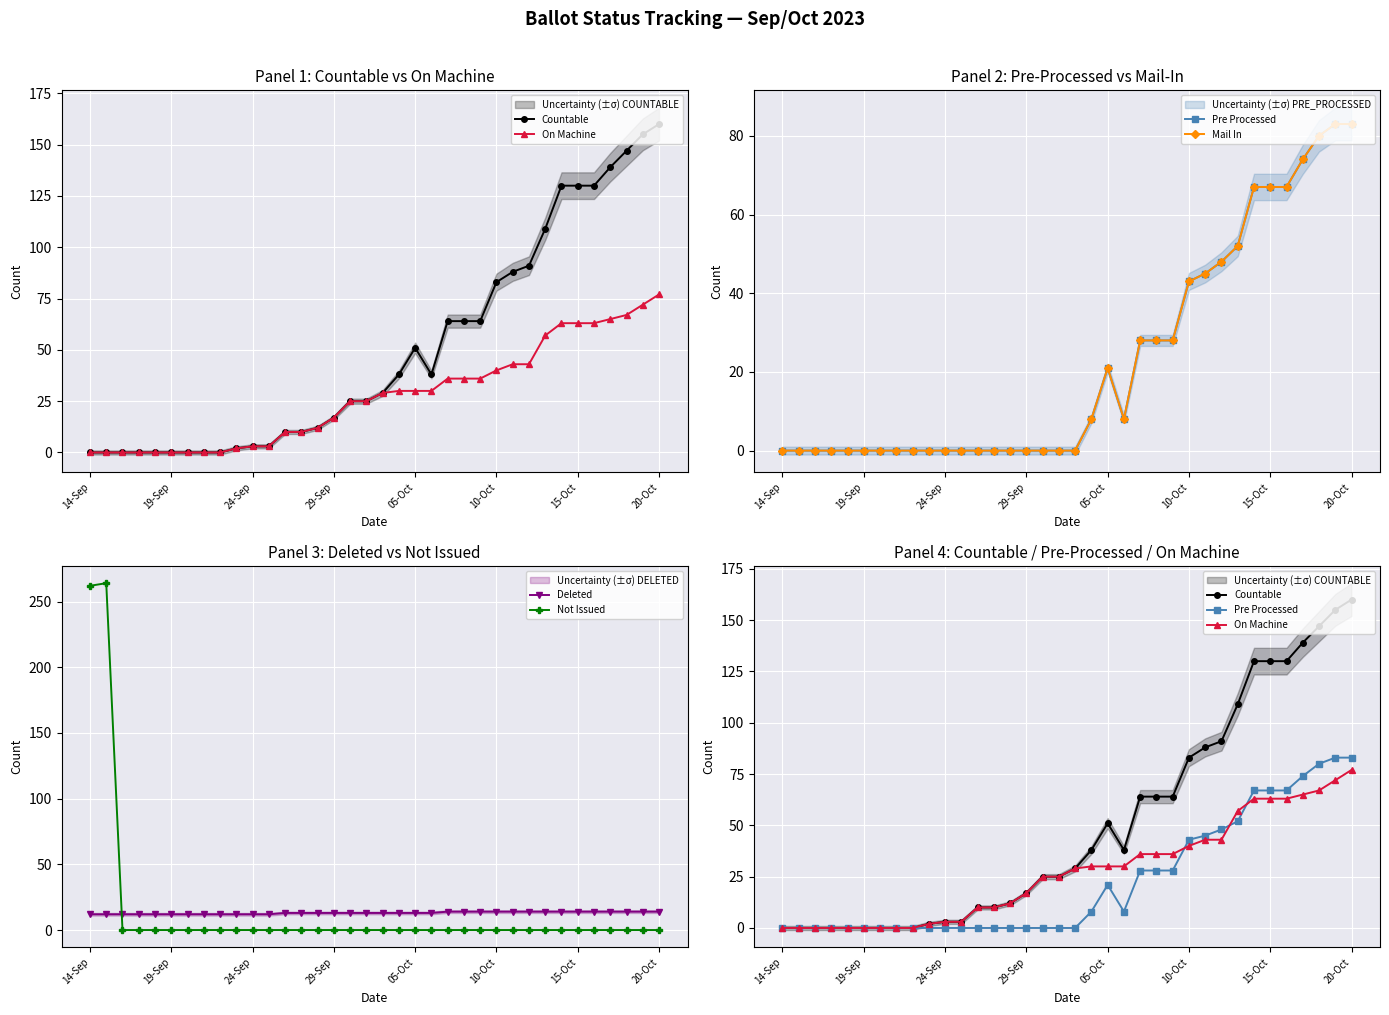

At which label is Not Issued closest to 132?

14-Sep